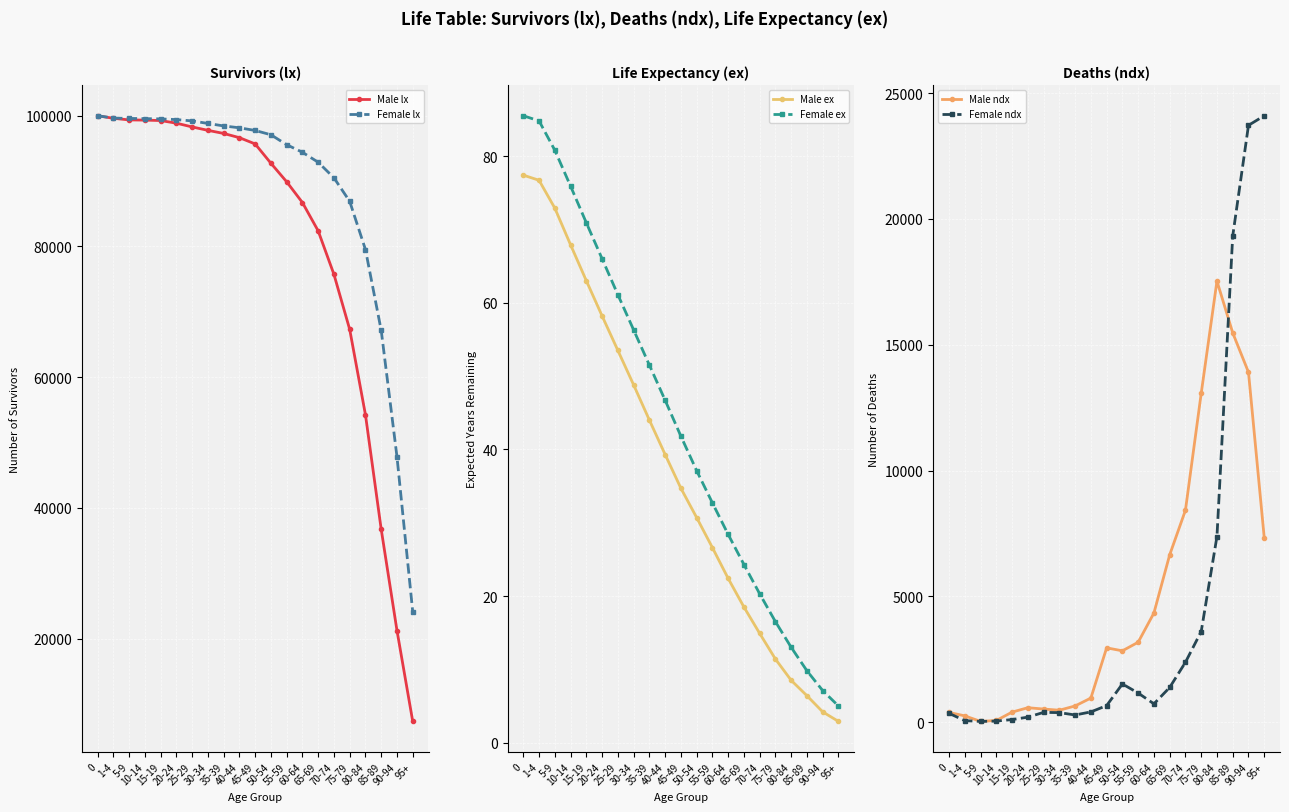

True or false: Male ndx has a value of 575.0 at 20-24.

True